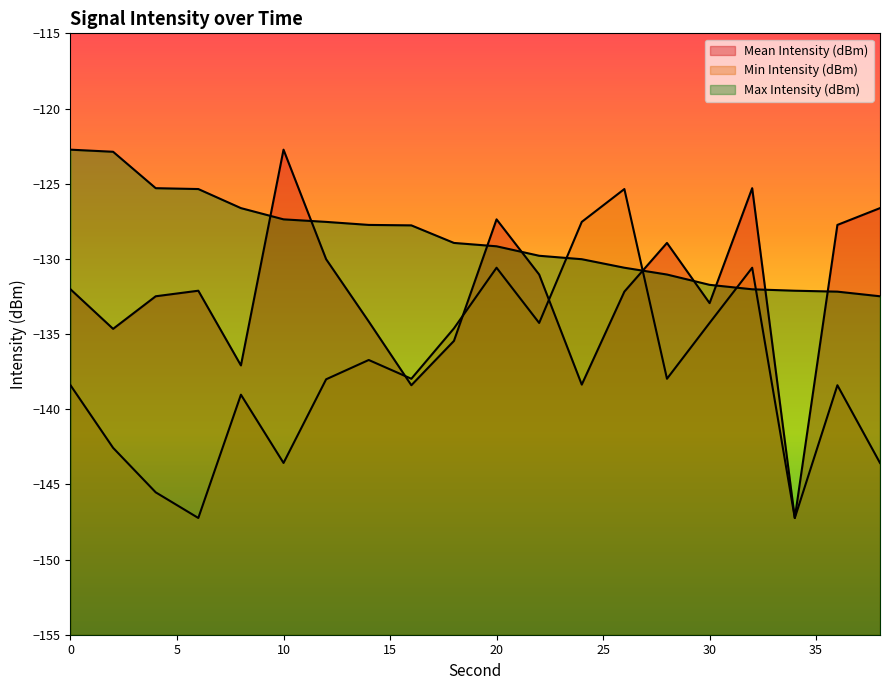

How many lines are shown in the chart?

3